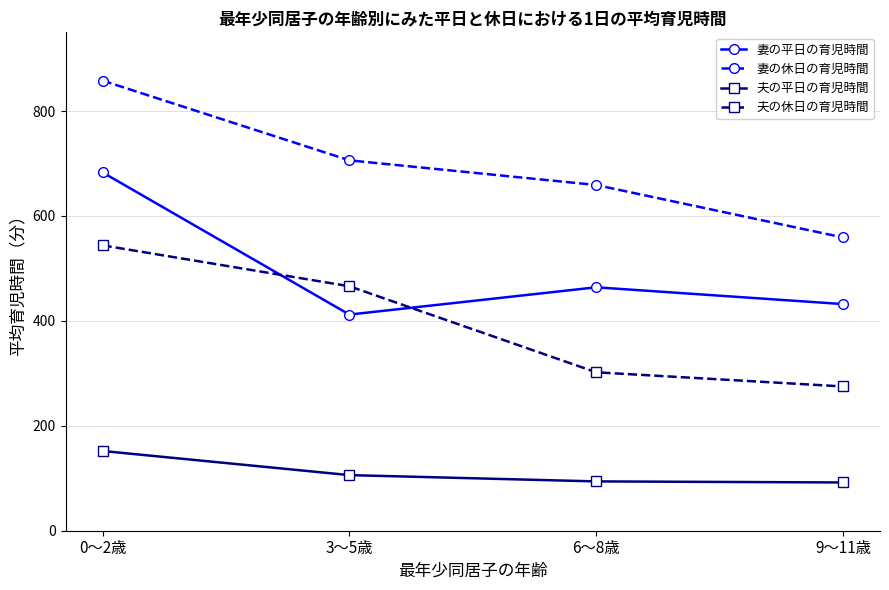

List the series in order of their peak value, highest first.

妻の休日の育児時間, 妻の平日の育児時間, 夫の休日の育児時間, 夫の平日の育児時間